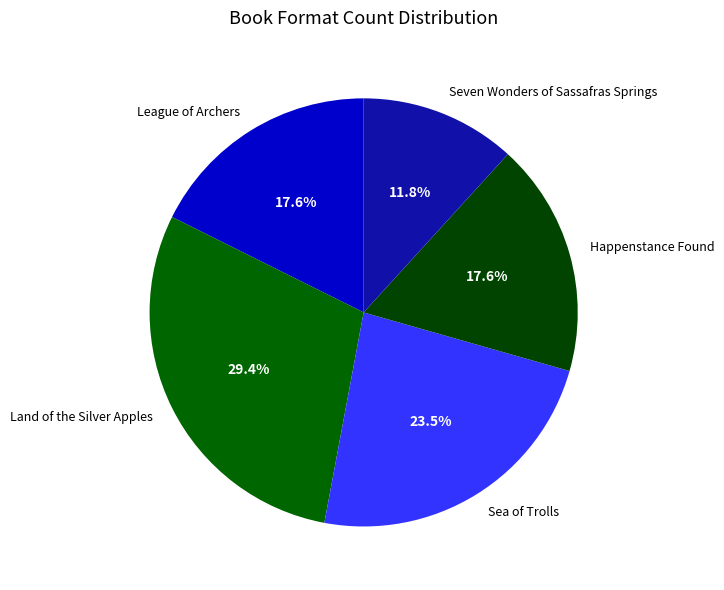

Which category has the smallest portion of the pie?

Seven Wonders of Sassafras Springs